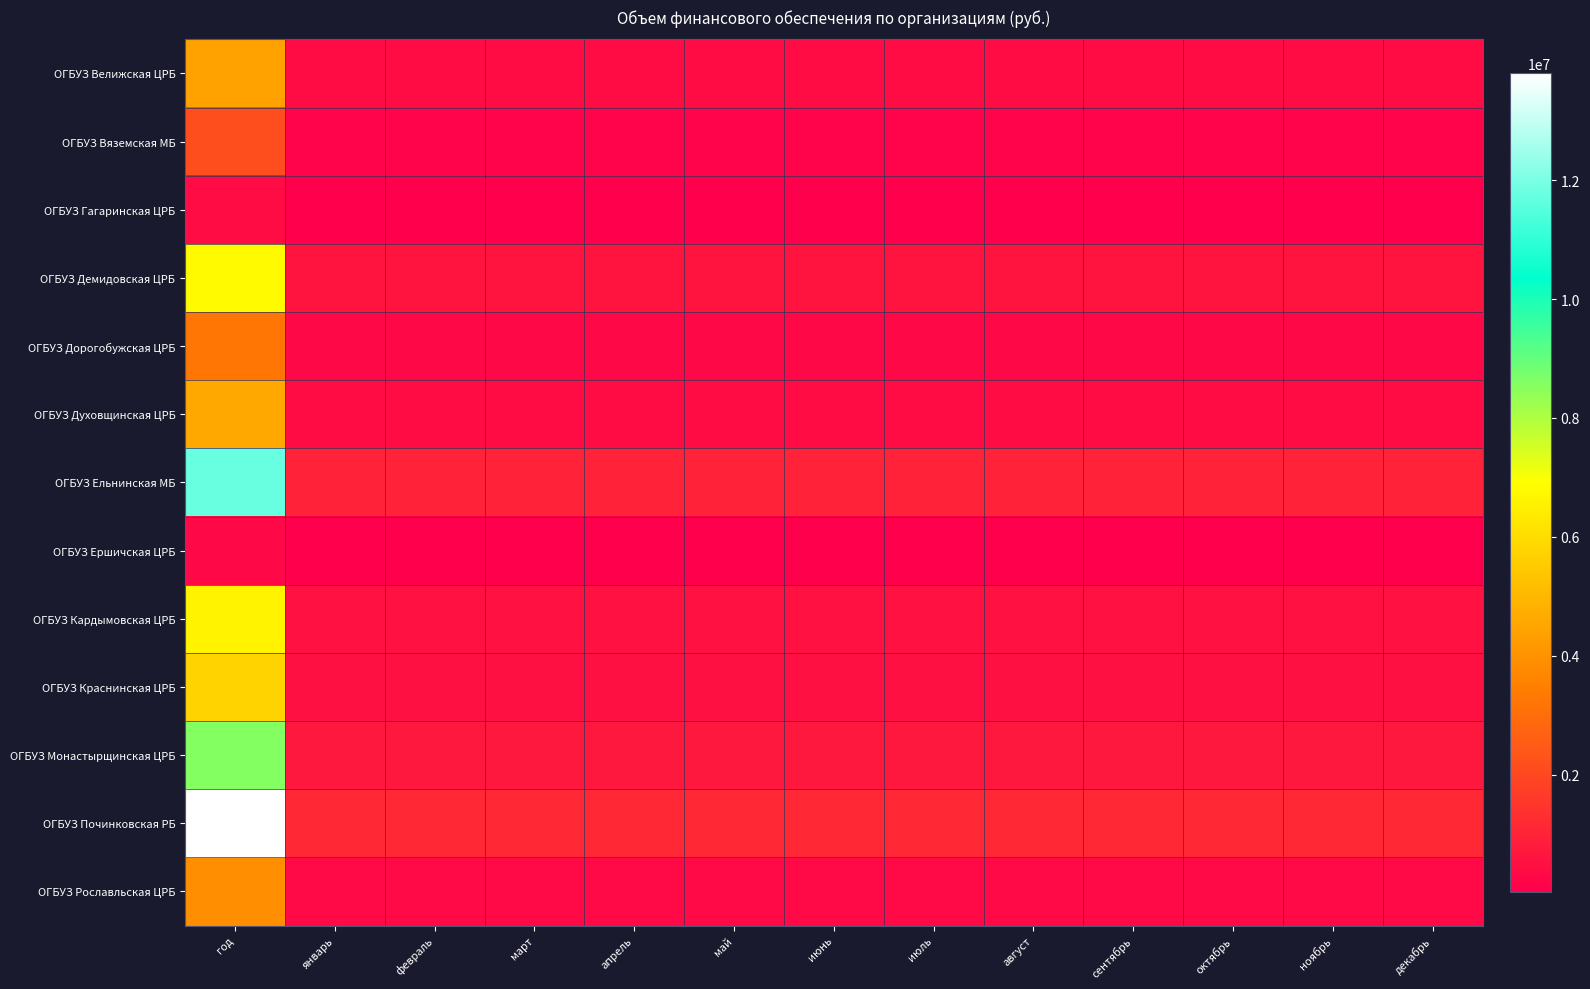

How many series are shown in this chart?

13